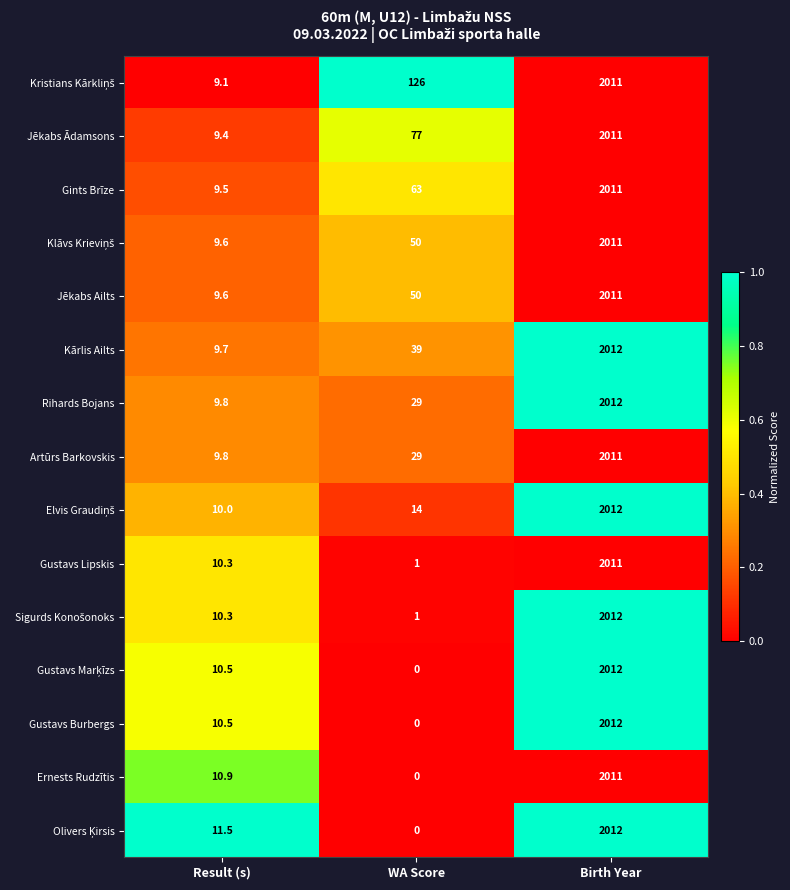

Rank the categories by Rihards Bojans value from lowest to highest.

Result (s), WA Score, Birth Year